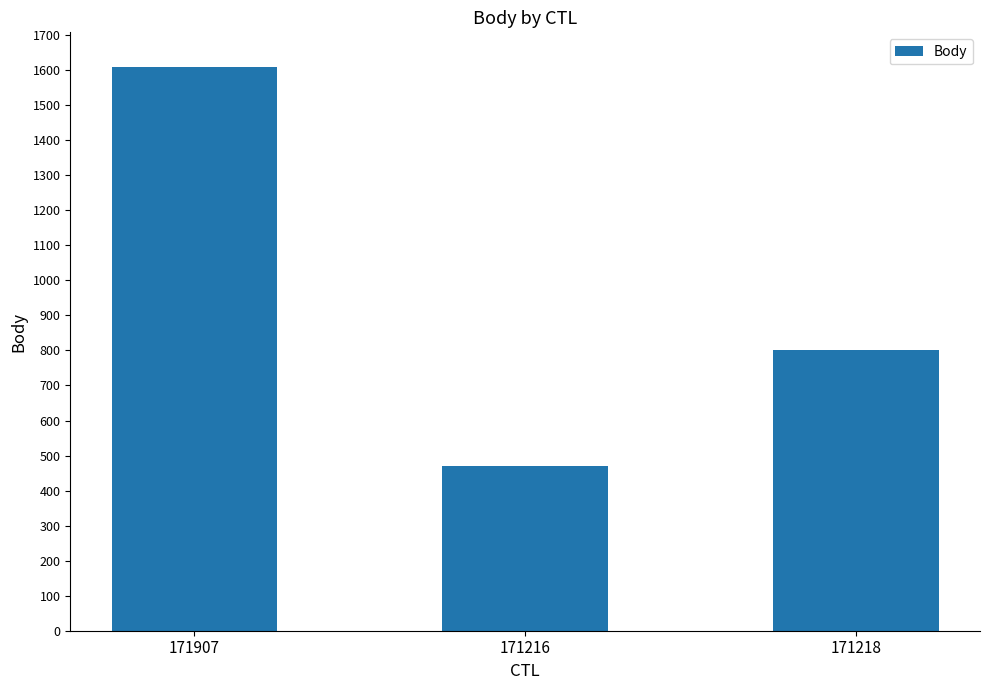

Reading right to left, transcribe all the data shown in this chart.

800	469	1608